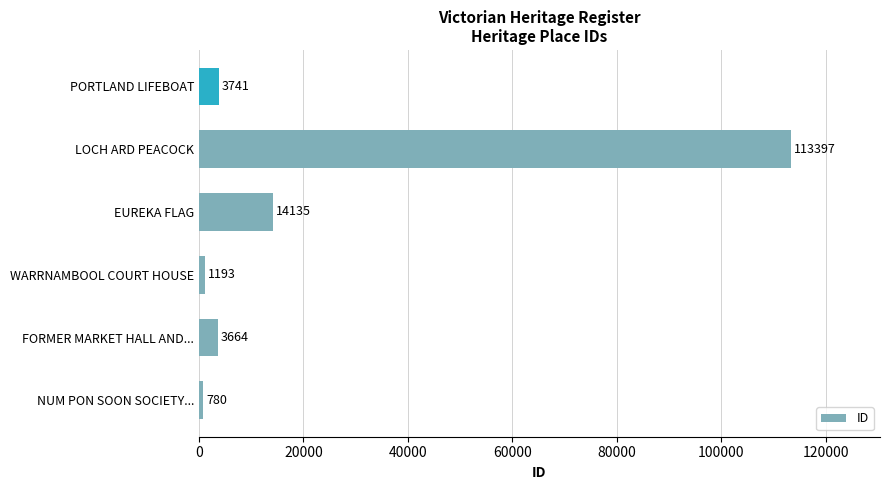

Reading top to bottom, transcribe all the data shown in this chart.

PORTLAND LIFEBOAT=3741	LOCH ARD PEACOCK=113397	EUREKA FLAG=14135	WARRNAMBOOL COURT HOUSE=1193	FORMER MARKET HALL AND...=3664	NUM PON SOON SOCIETY...=780